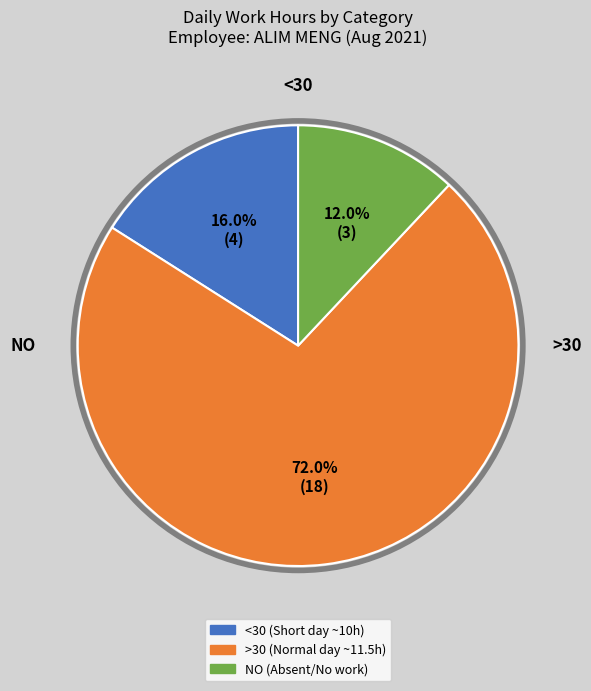

Is there a majority slice in this chart?

Yes